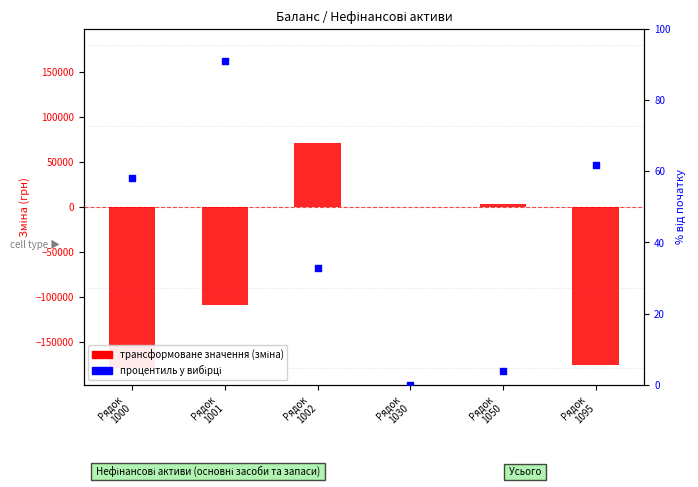

What are all the series names shown in the legend?

трансформоване значення (зміна), процентиль у вибірці